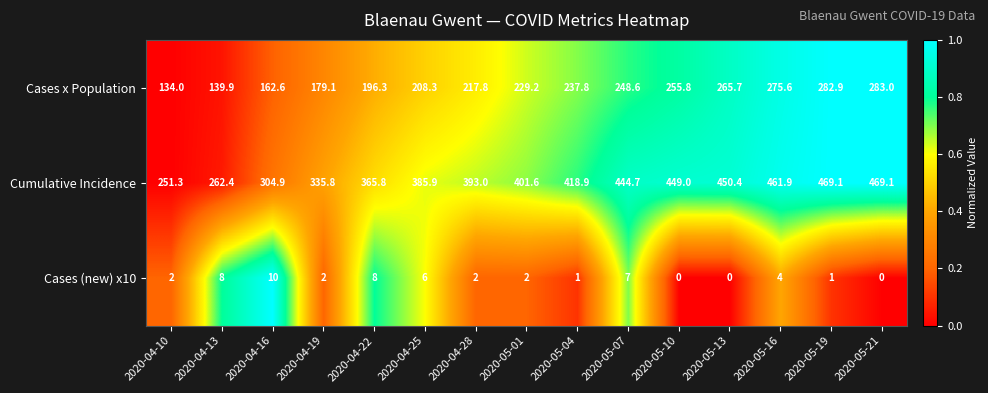

Which series has the largest range (max minus min)?

Cumulative Incidence